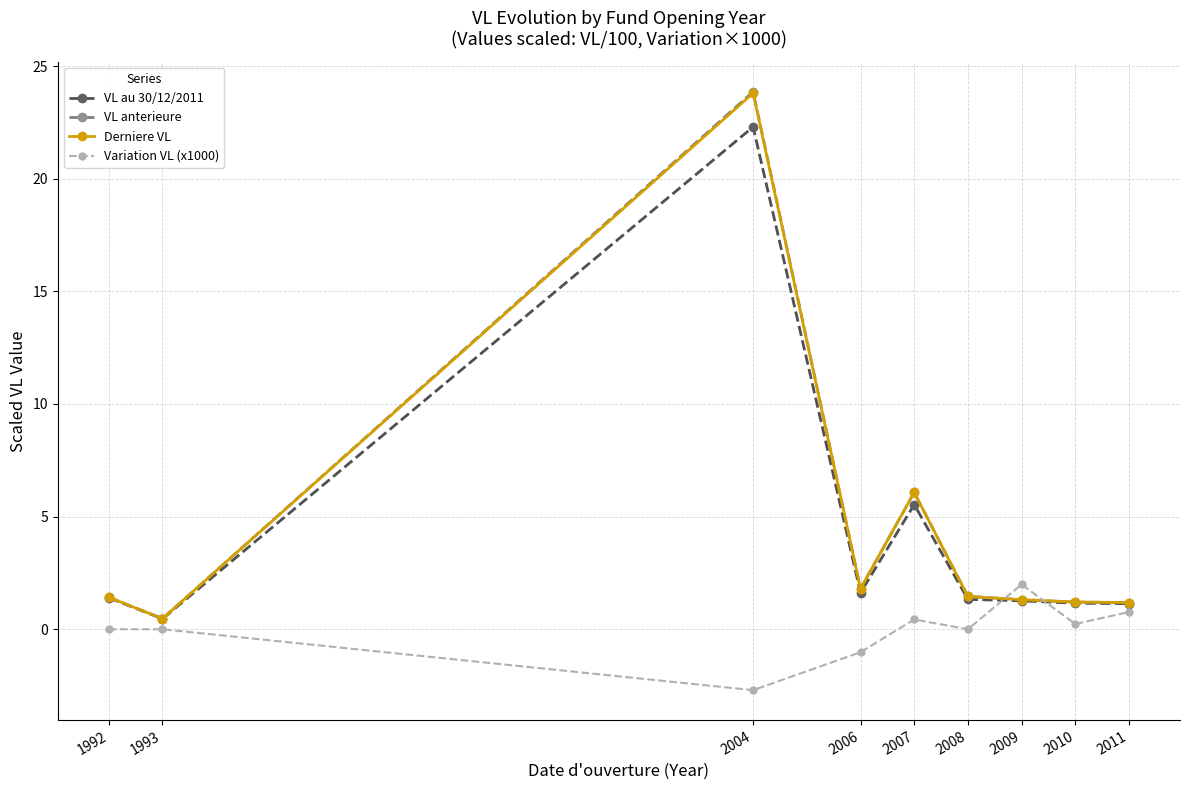

Between 1992 and 1993, which series saw the biggest shift?

Derniere VL